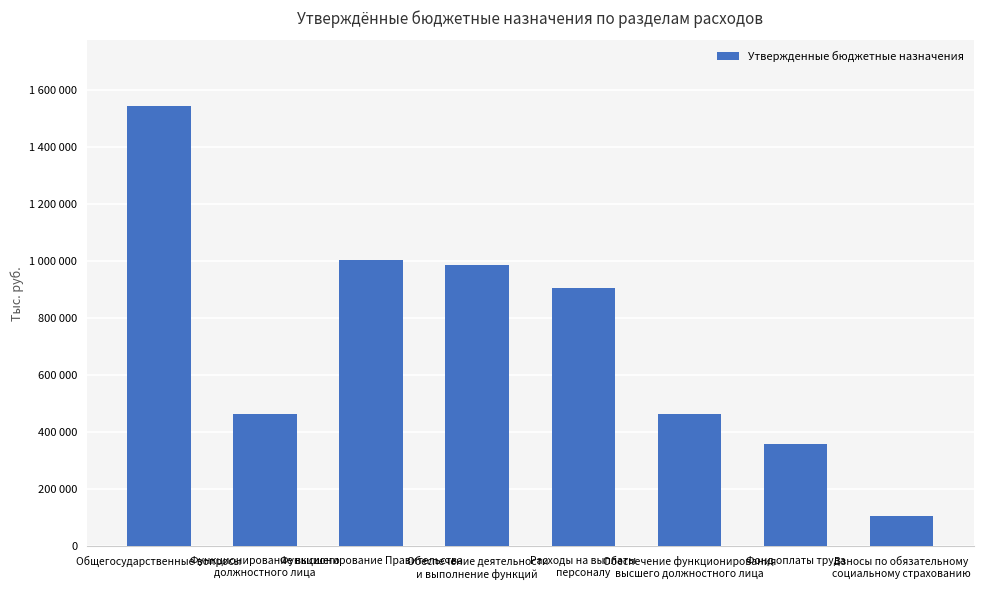

Does the chart contain any negative values?

No